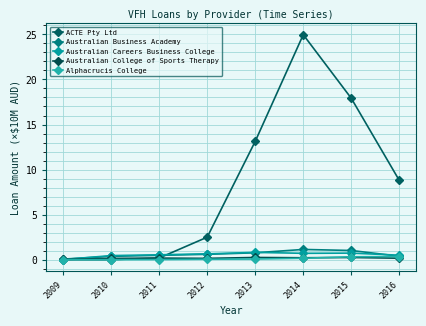

Which category has the lowest value in the Australian Careers Business College series?

2009